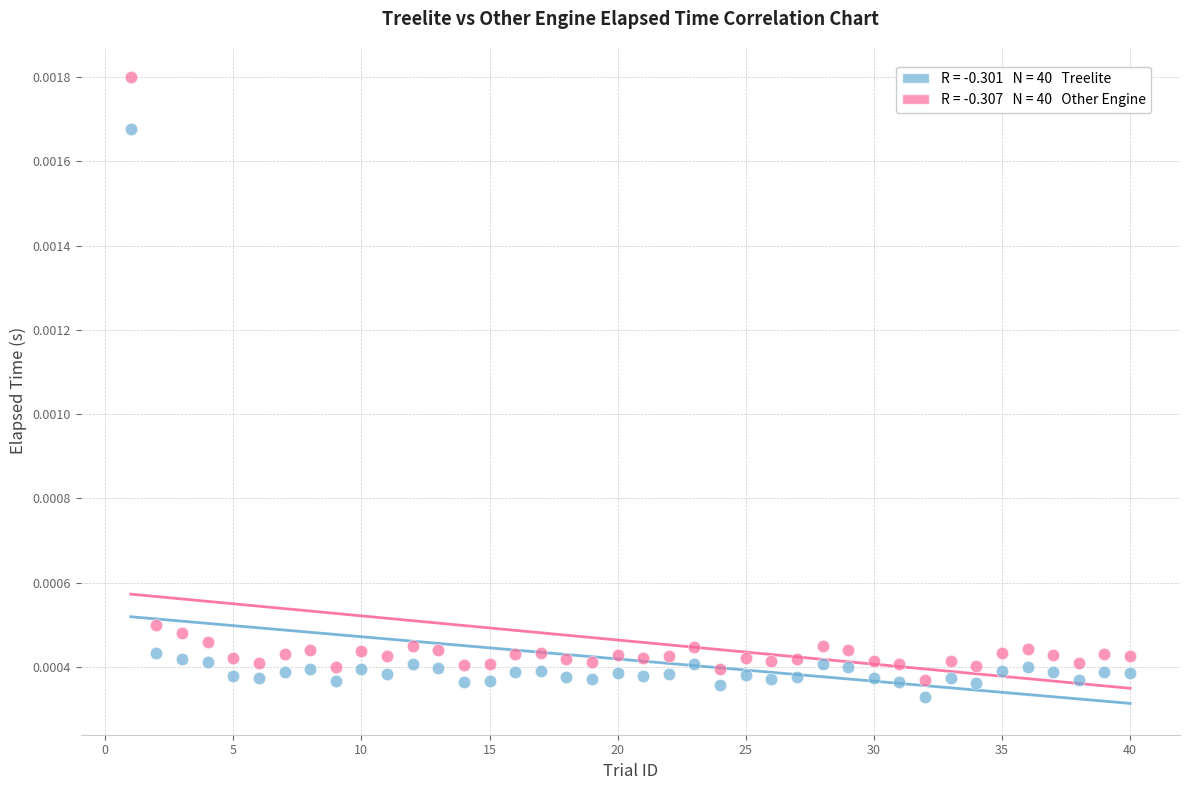

Across all data points, what is the range of X values (max minus min)?

39.0